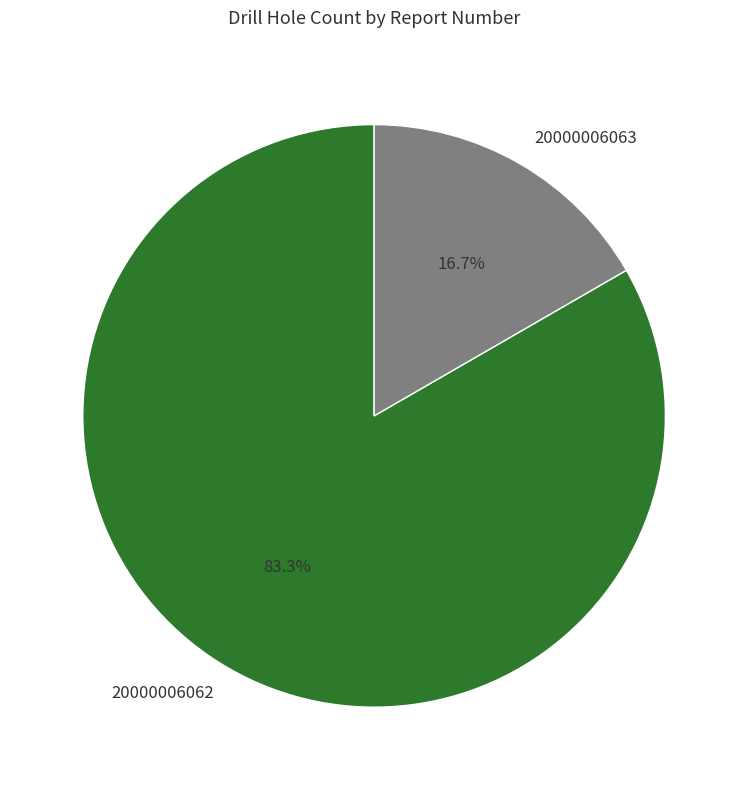

Which category accounts for the majority?

20000006062